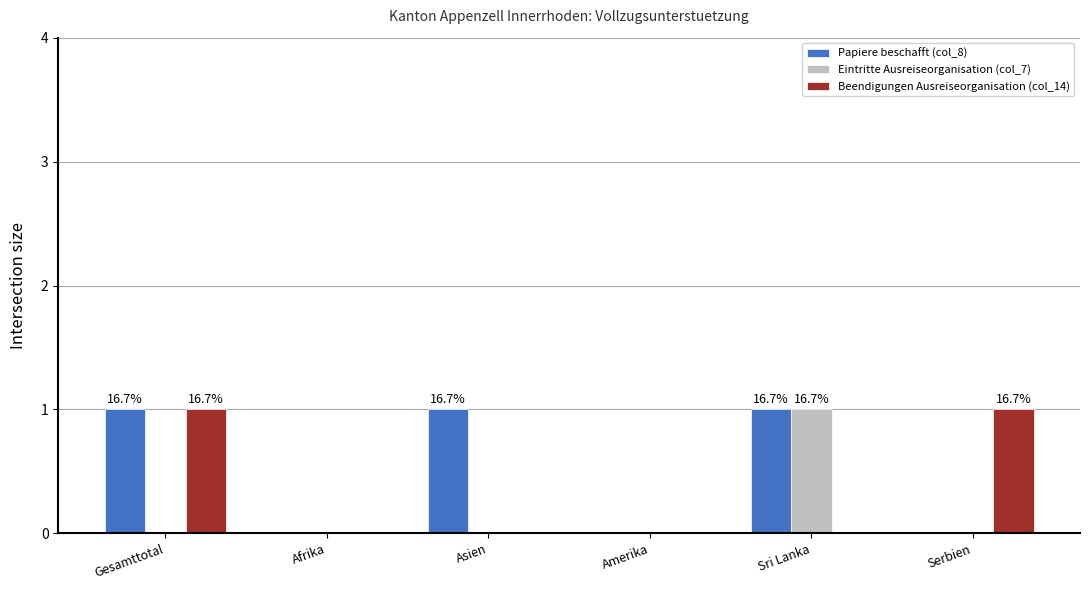

True or false: Eintritte Ausreiseorganisation (col_7) has a value of 1 at Sri Lanka.

True